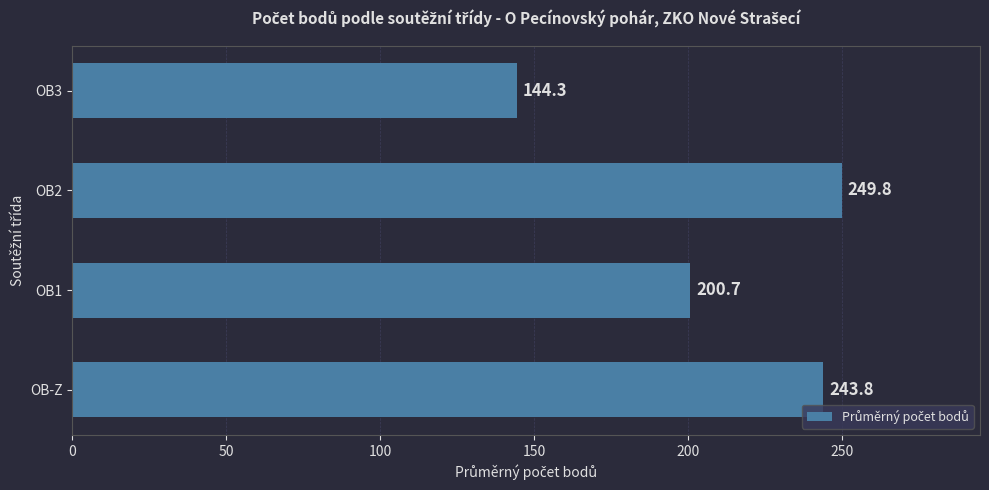

Rank the categories by value from highest to lowest.

OB2, OB-Z, OB1, OB3